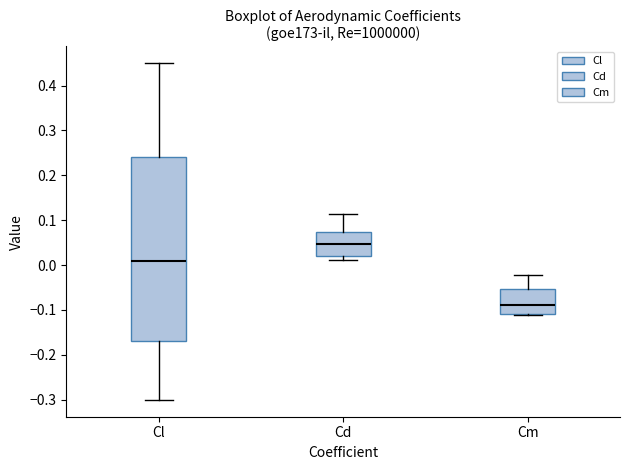

Reading left to right, read every box against the y-axis: the position of its median line, the range the box covers, and the ends of its whiskers. The values are not printed on the chart, so give them approximately, as read against the axis.

Cl: median 0.01, box -0.17 to 0.24, whiskers -0.30 to 0.45
Cd: median 0.05, box 0.02 to 0.07, whiskers 0.01 to 0.11
Cm: median -0.09, box -0.11 to -0.05, whiskers -0.11 to -0.02